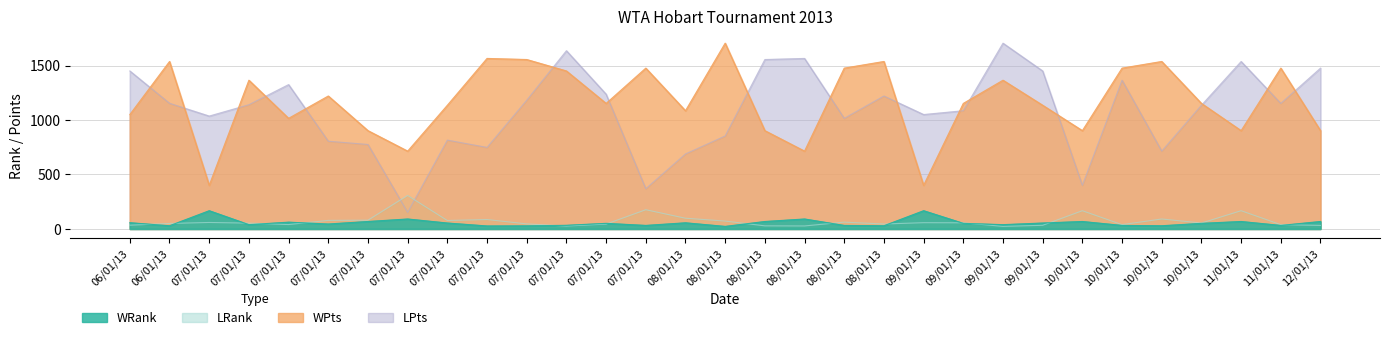

Which category has the lowest value in the LPts series?

07/01/13